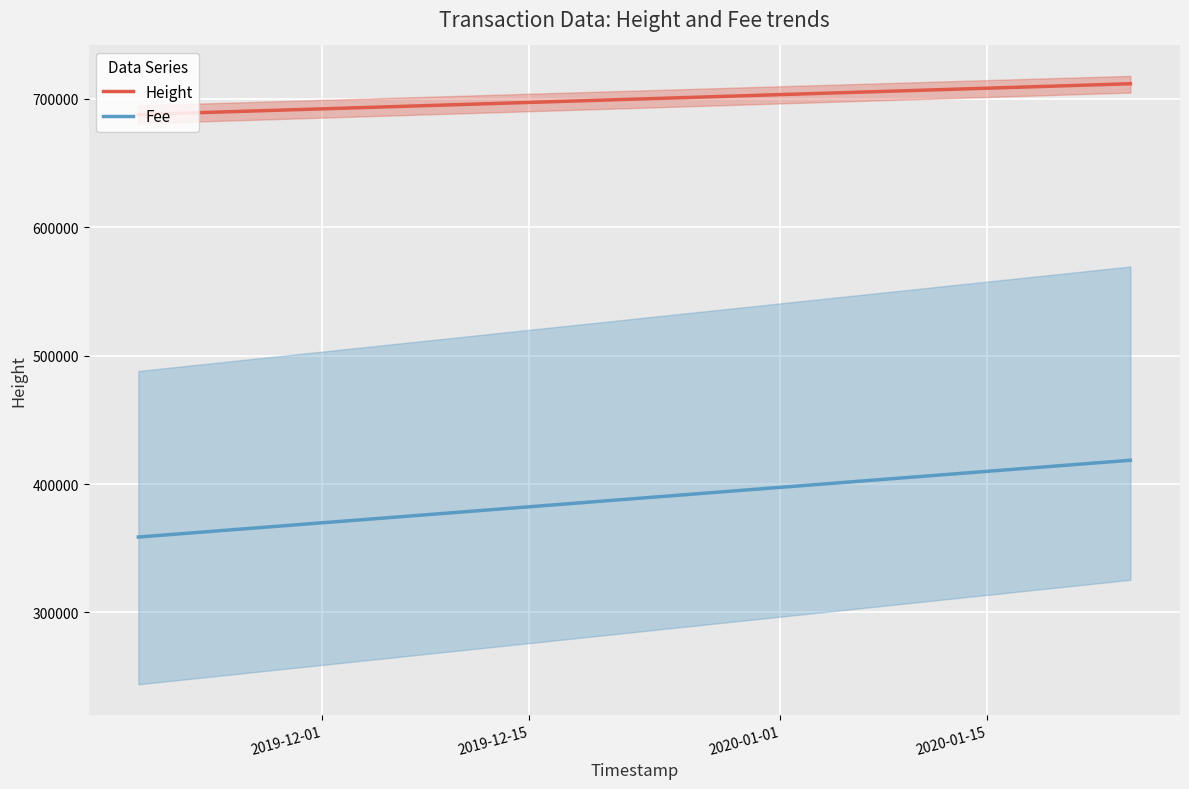

What are all the series names shown in the legend?

Height, Fee